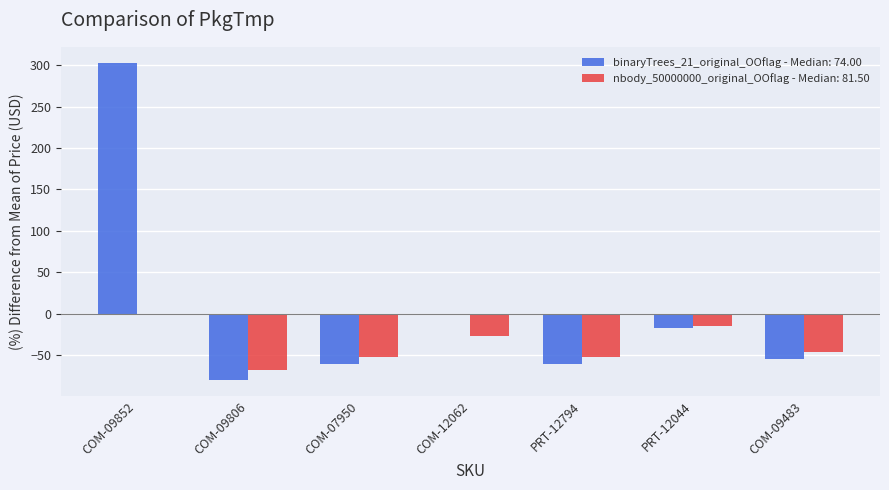

How many series are shown in this chart?

2